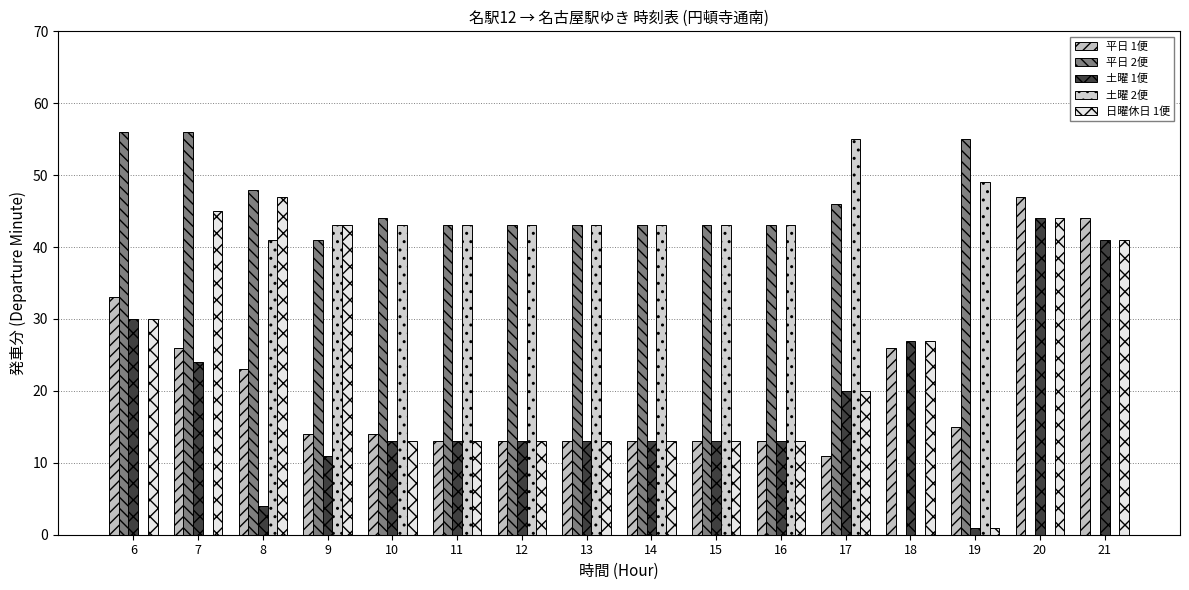

At which label does 日曜休日 1便 reach its peak?

8